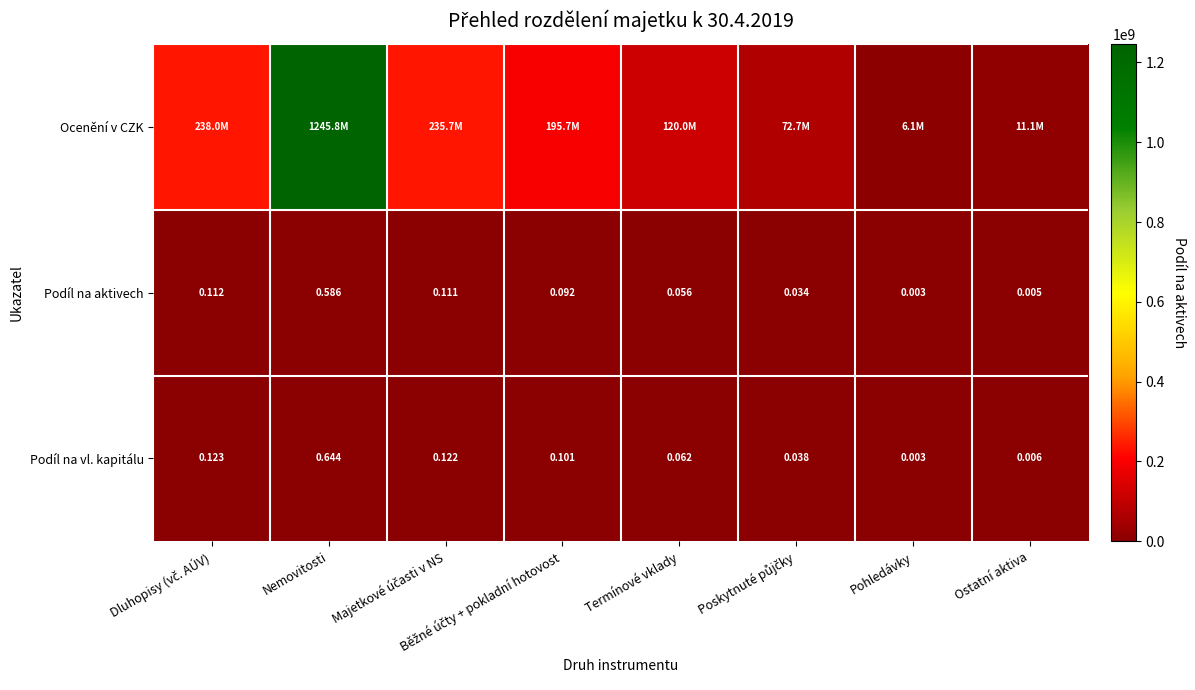

Which category has the highest value in the Podíl na vl. kapitálu series?

Nemovitosti